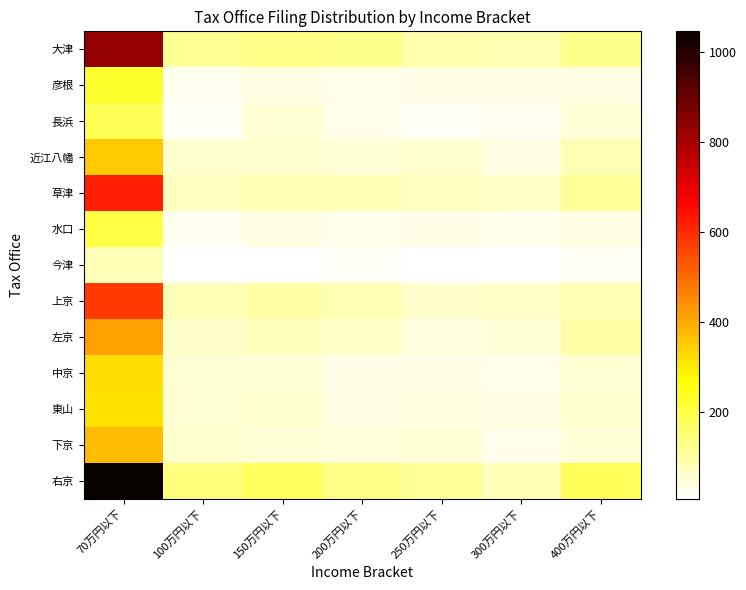

List the series in order of their peak value, highest first.

右京, 大津, 草津, 上京, 左京, 下京, 近江八幡, 中京, 東山, 彦根, 水口, 長浜, 今津